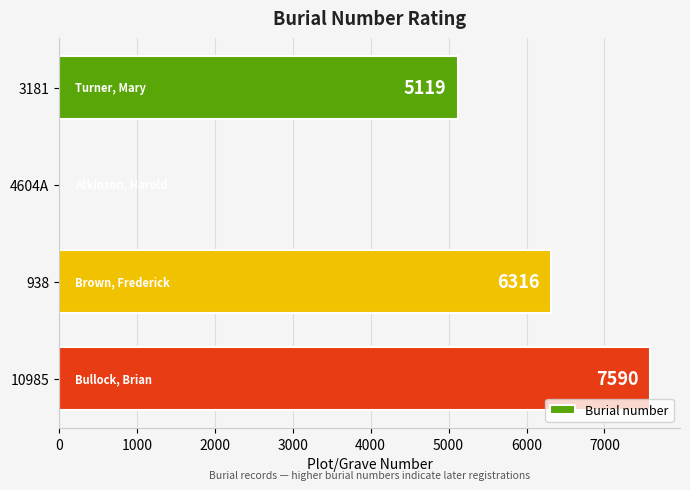

Which category has the highest value across all series?

10985